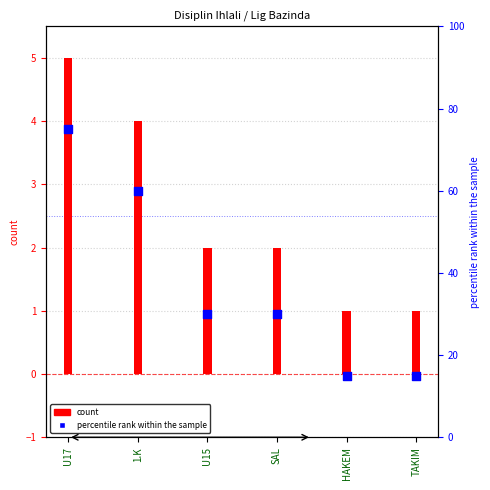

Which series reaches the minimum Y coordinate?

count